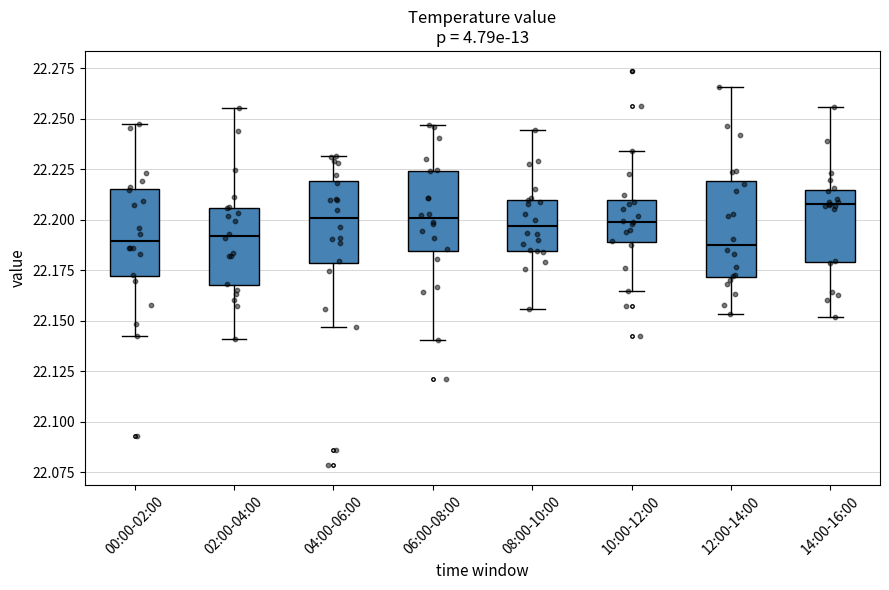

Reading left to right, transcribe this box plot: for each box, give where its median line is, the range the box spans, and where its two whiskers end, as read against the y-axis. The values are not printed on the chart, so give them approximately, as read against the axis.

00:00-02:00: median 22.190, box 22.170 to 22.215, whiskers 22.145 to 22.245
02:00-04:00: median 22.190, box 22.170 to 22.205, whiskers 22.140 to 22.255
04:00-06:00: median 22.200, box 22.180 to 22.220, whiskers 22.145 to 22.230
06:00-08:00: median 22.200, box 22.185 to 22.225, whiskers 22.140 to 22.245
08:00-10:00: median 22.195, box 22.185 to 22.210, whiskers 22.155 to 22.245
10:00-12:00: median 22.200, box 22.190 to 22.210, whiskers 22.165 to 22.235
12:00-14:00: median 22.190, box 22.170 to 22.220, whiskers 22.155 to 22.265
14:00-16:00: median 22.210, box 22.180 to 22.215, whiskers 22.150 to 22.255